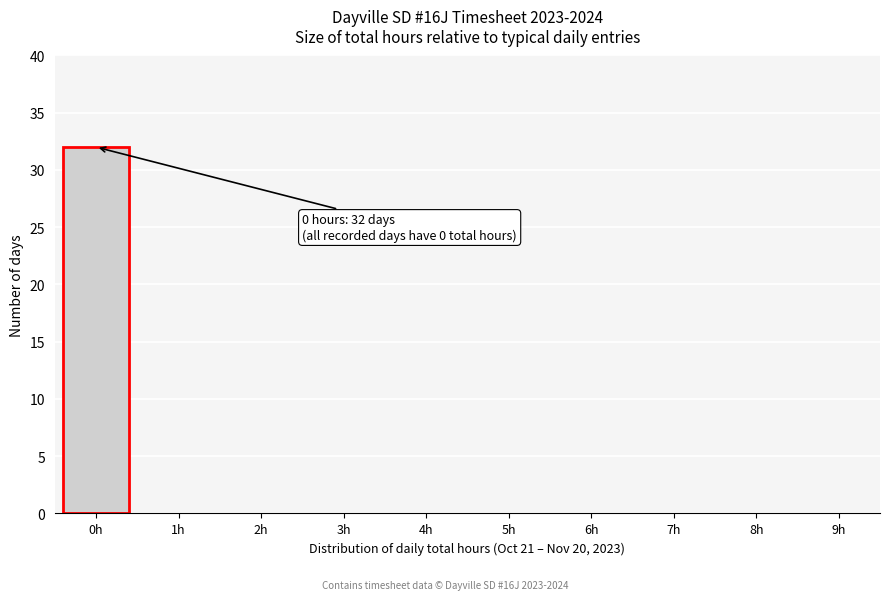

Reading left to right, extract all data points from this chart.

0h=32	1h=0	2h=0	3h=0	4h=0	5h=0	6h=0	7h=0	8h=0	9h=0